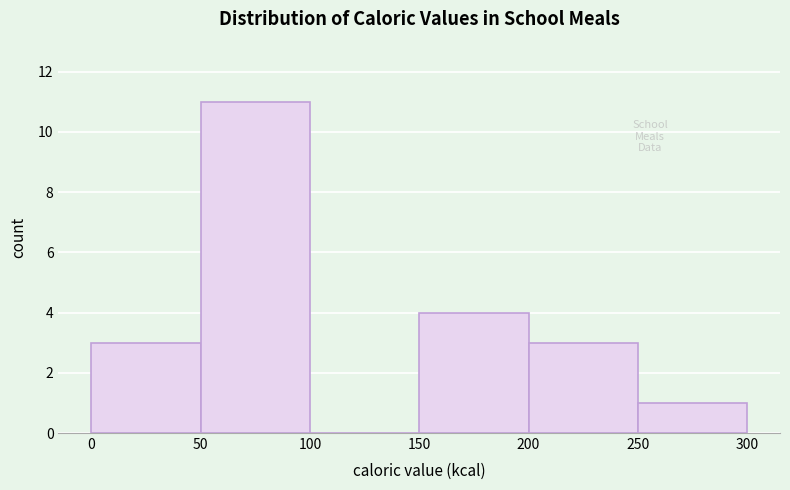

Reading left to right, list every bar in this chart as the range it spans on the x-axis followed by its height. The values are not printed on the chart, so give them approximately, as read against the axis.

0 to 50: 3
50 to 100: 11
100 to 150: 0
150 to 200: 4
200 to 250: 3
250 to 300: 1